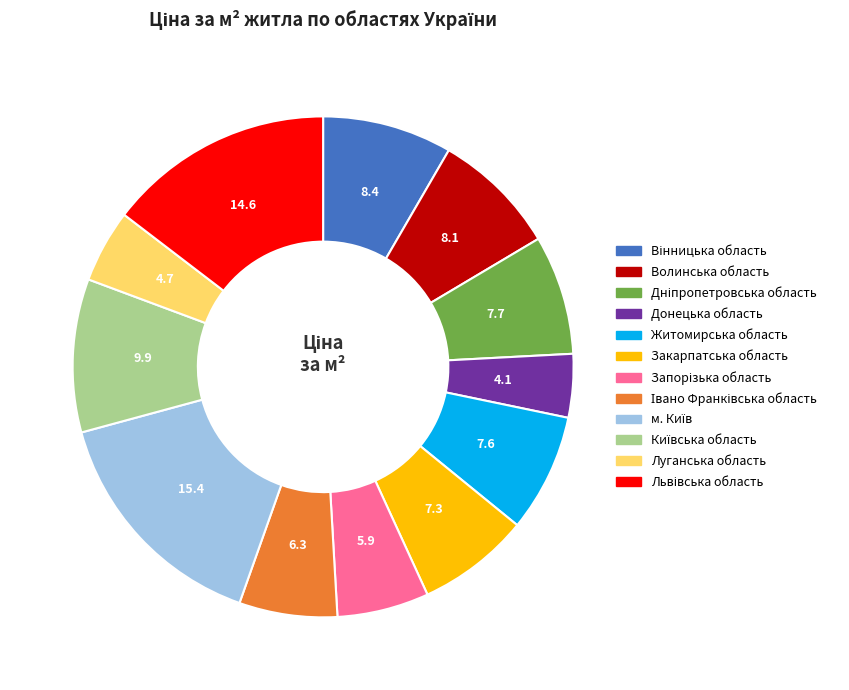

True or false: Житомирська область accounts for 8% of the total.

True